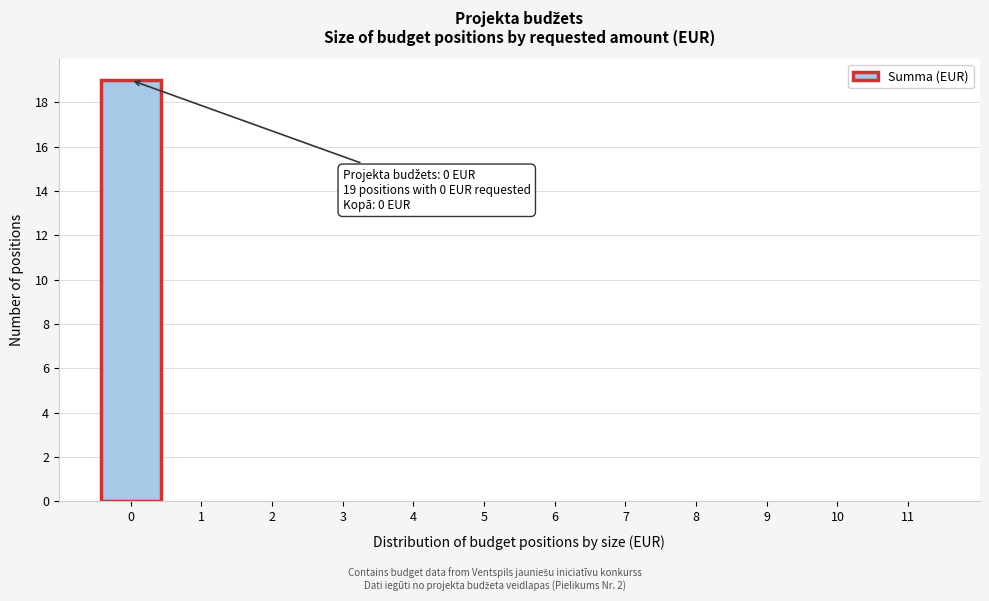

Over which range of the x-axis is the bar tallest?

-0.5 to 0.5